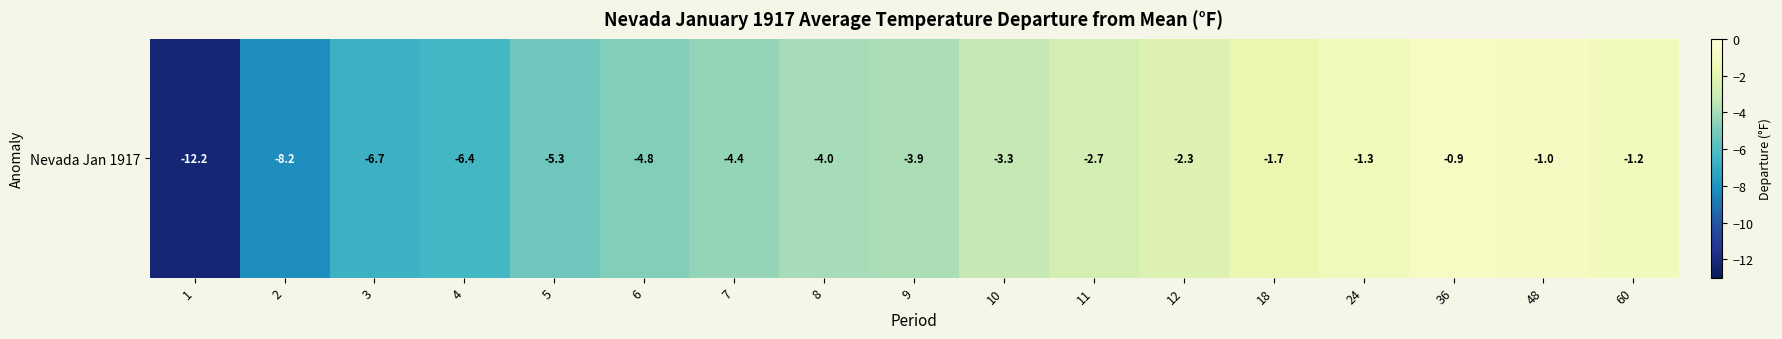

Which has a higher value, 7 or 4?

7